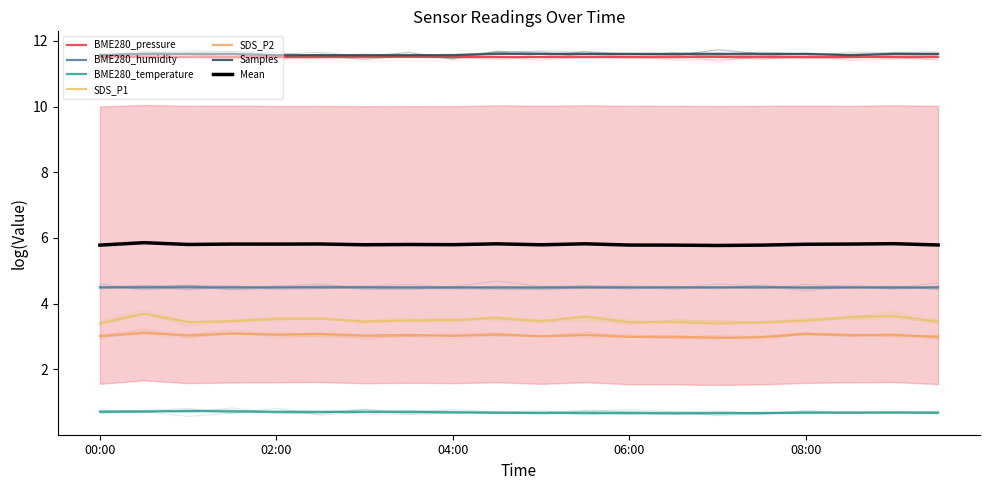

At which category does SDS_P1 reach its first local peak?

00:30